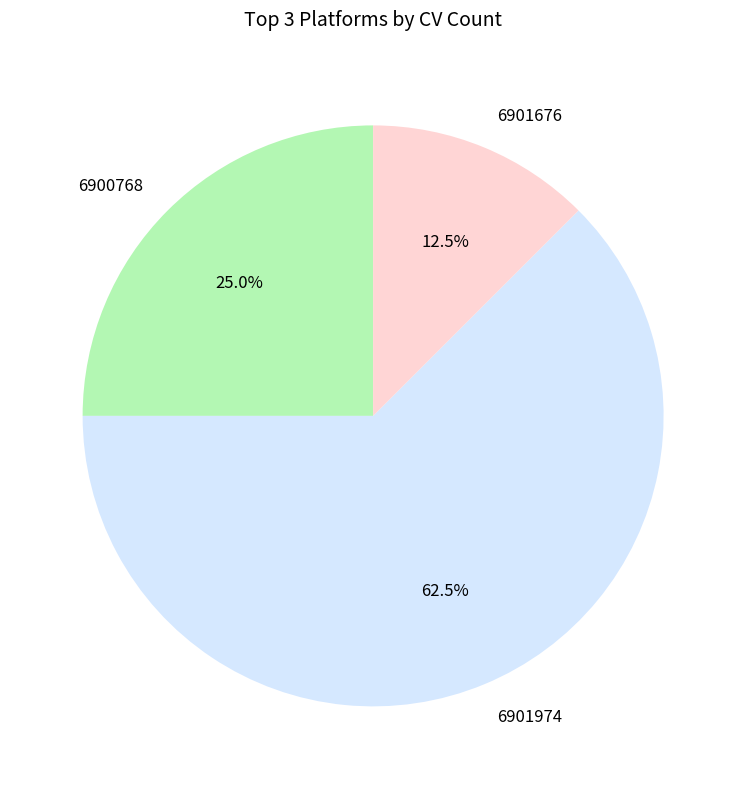

Does any single category account for the majority?

Yes